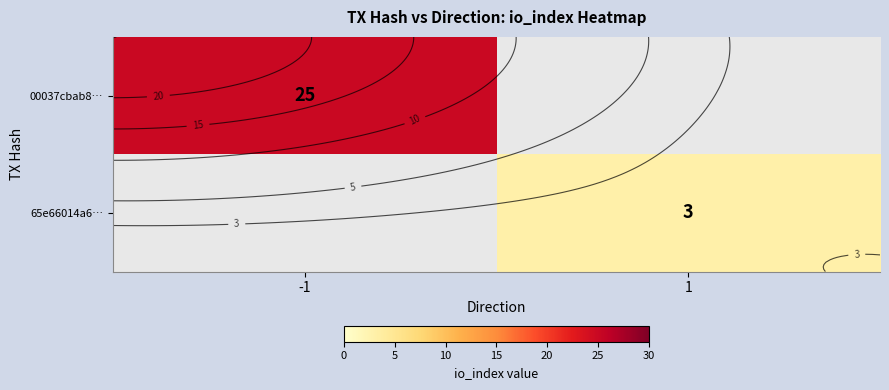

Count the number of data series in this chart.

2